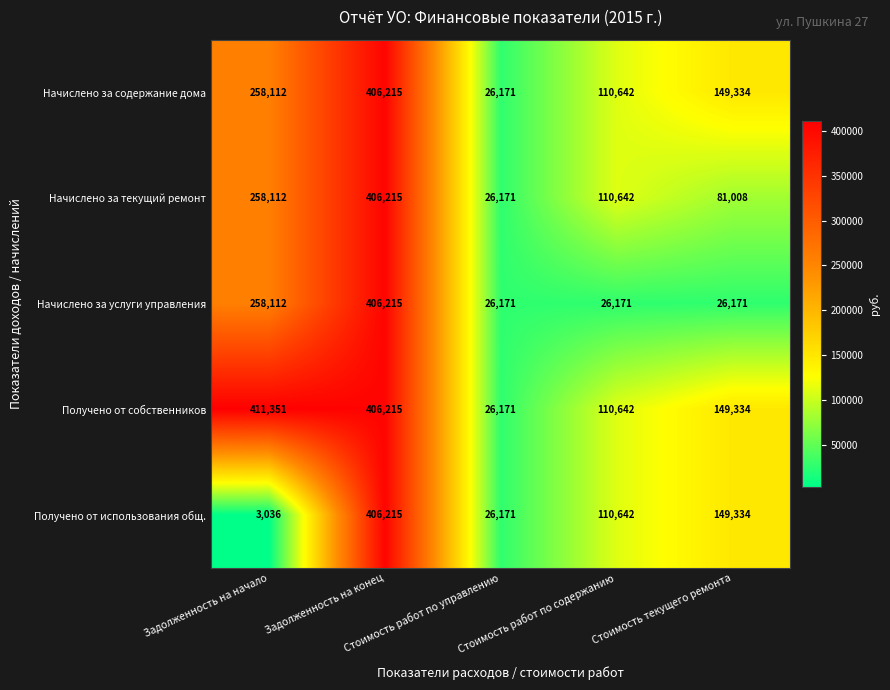

Which series has the largest range (max minus min)?

Получено от использования общ.